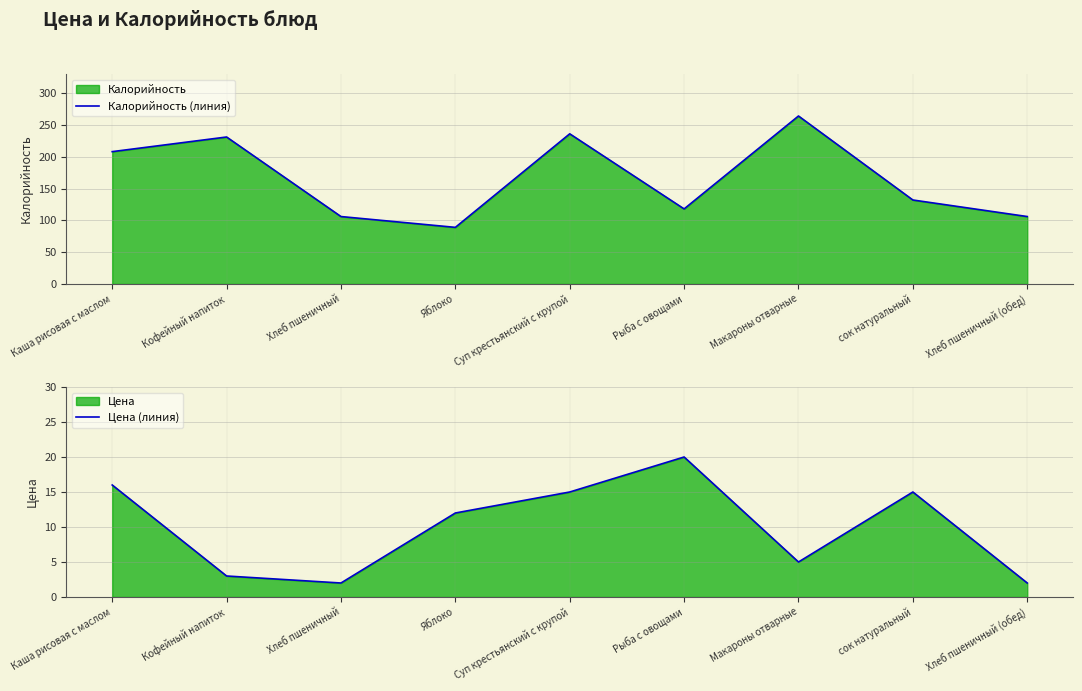

At Суп крестьянский с крупой, list the series in order from smallest to largest.

Цена (линия), Калорийность (линия)